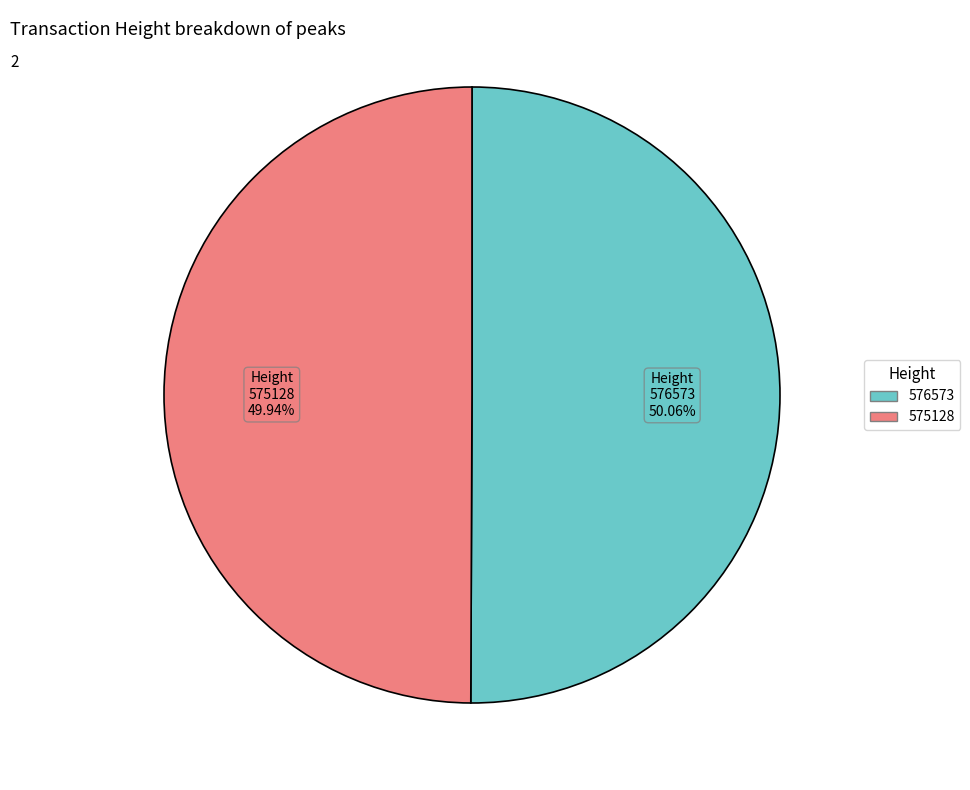

Is there a majority slice in this chart?

Yes